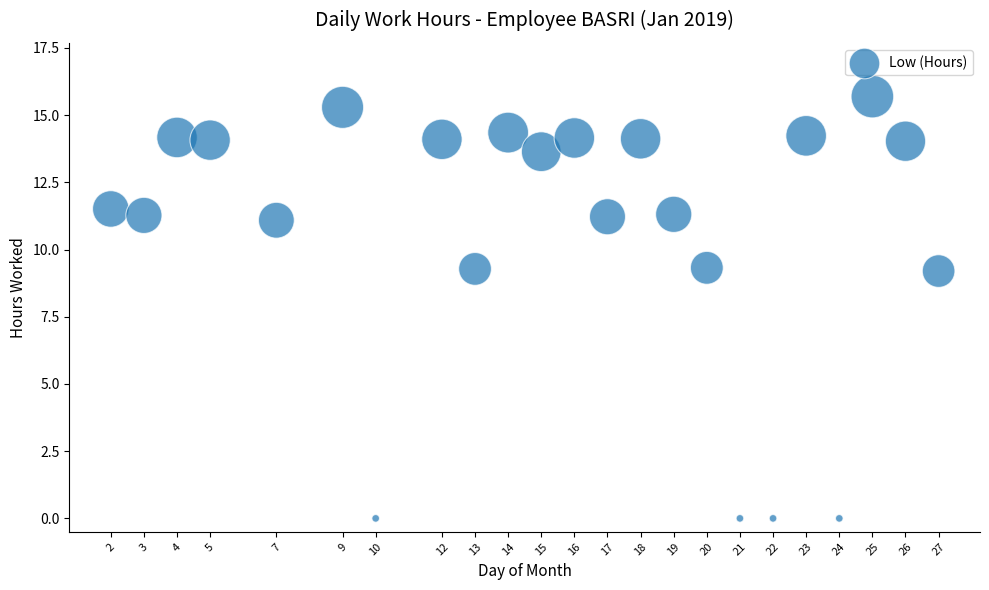

What is the range of Y values (max minus min)?

15.7